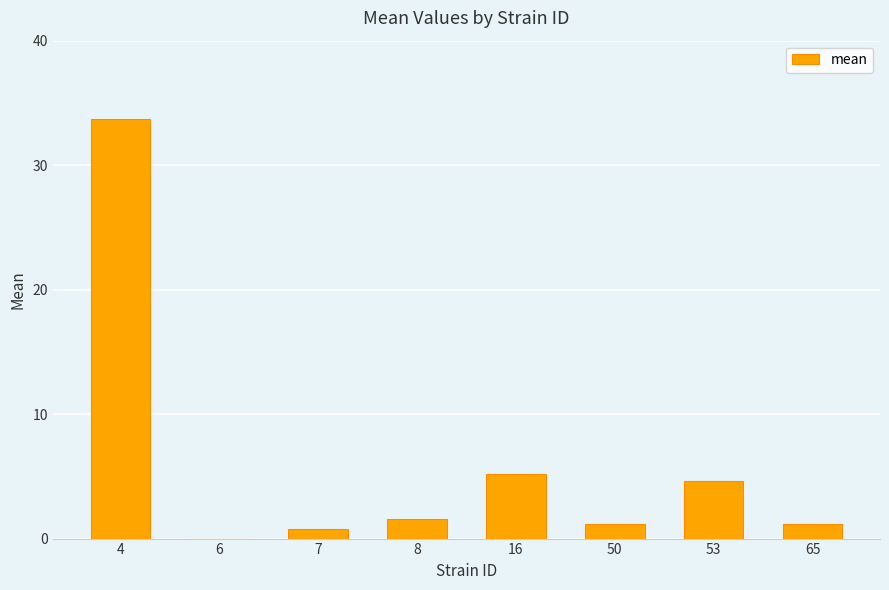

What is the sum of the values at 50 and 8?

2.8